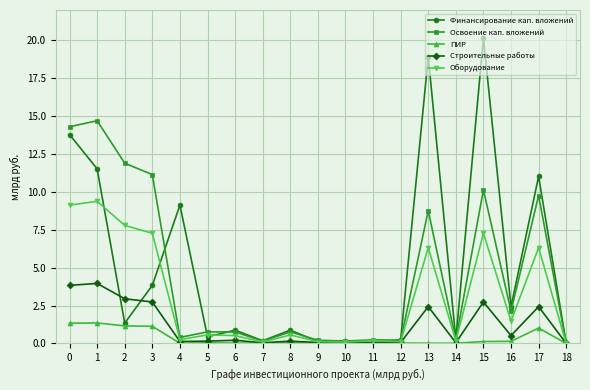

True or false: Освоение кап. вложений has a value of 9.8 at 17.

True